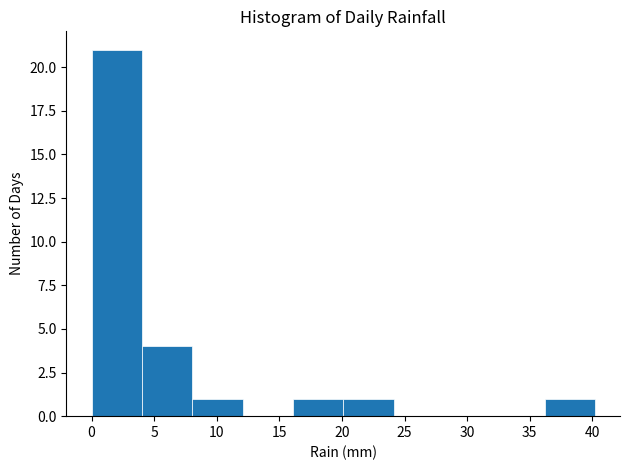

Over which range of the x-axis is the bar tallest?

0 to 4